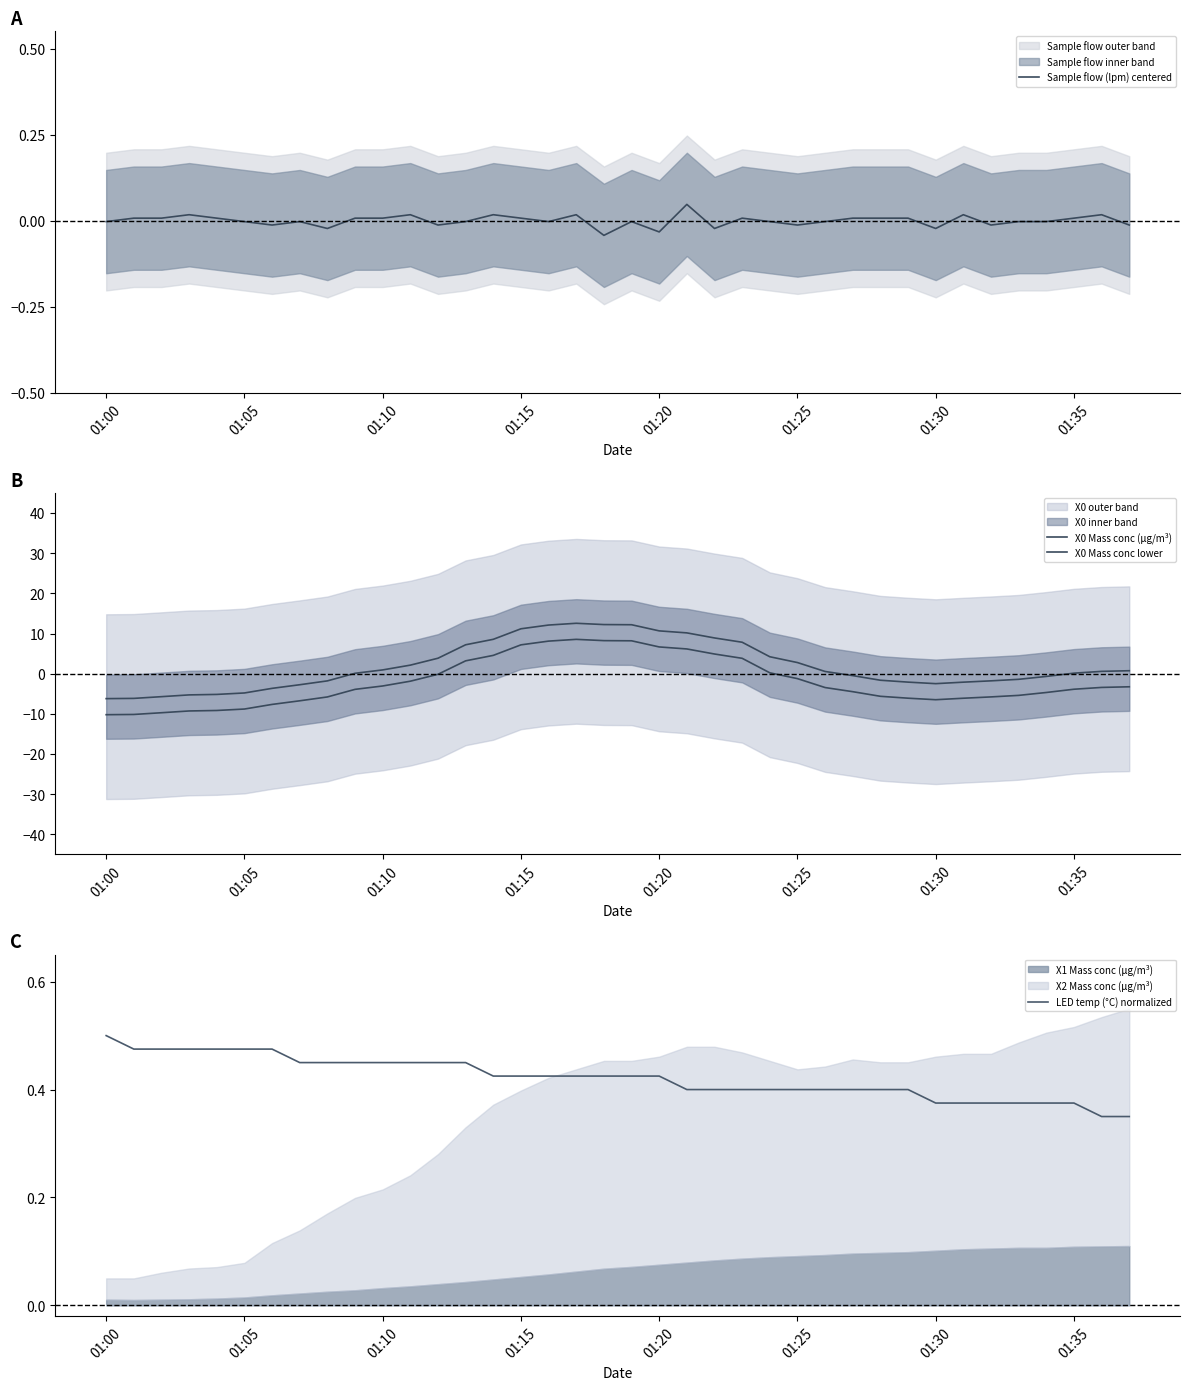

True or false: LED temp (°C) normalized has more than 0 interior local peaks.

False